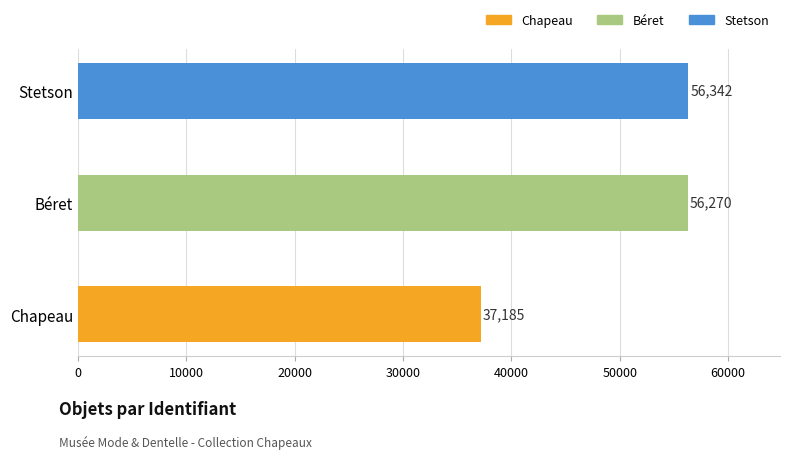

What is the ratio of the value at Stetson to the value at Béret?

1.0